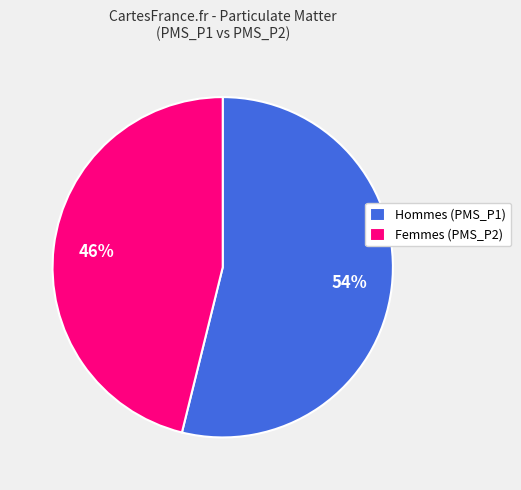

What is the ratio of the value at Femmes (PMS_P2) to the value at Hommes (PMS_P1)?

0.9